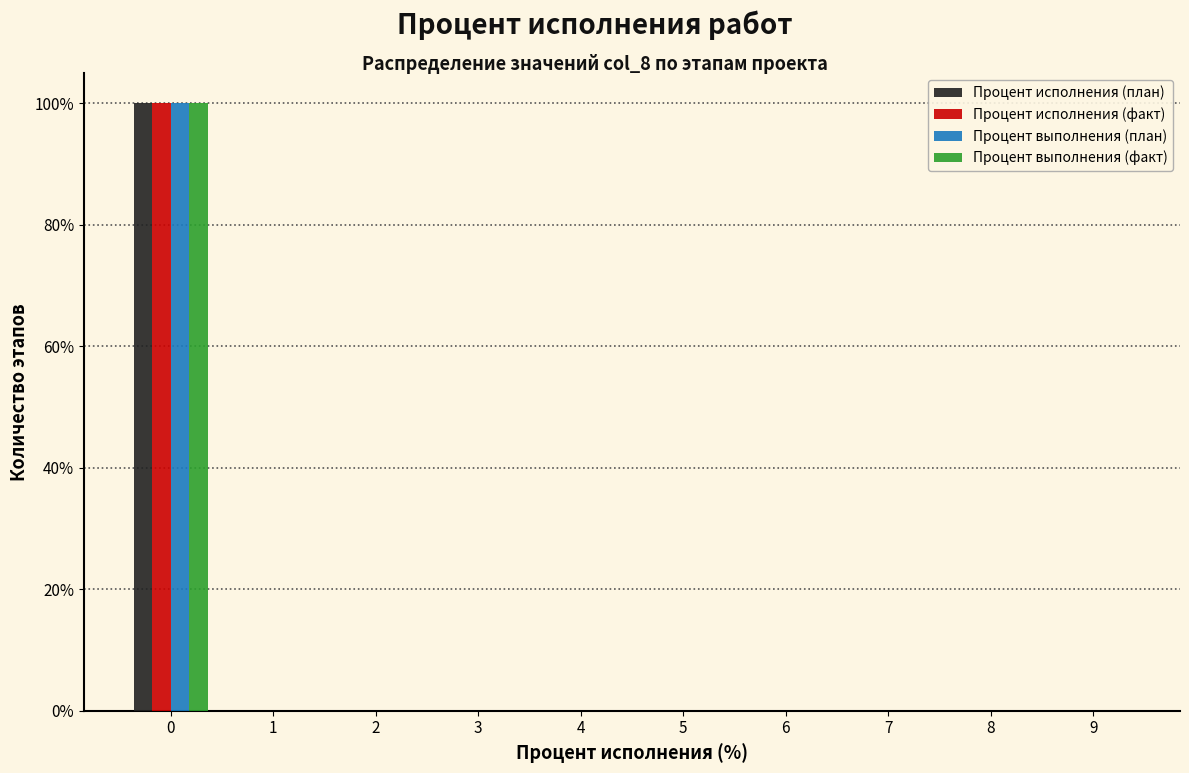

Is it true that Процент выполнения (план) equals 0 at 5?

True